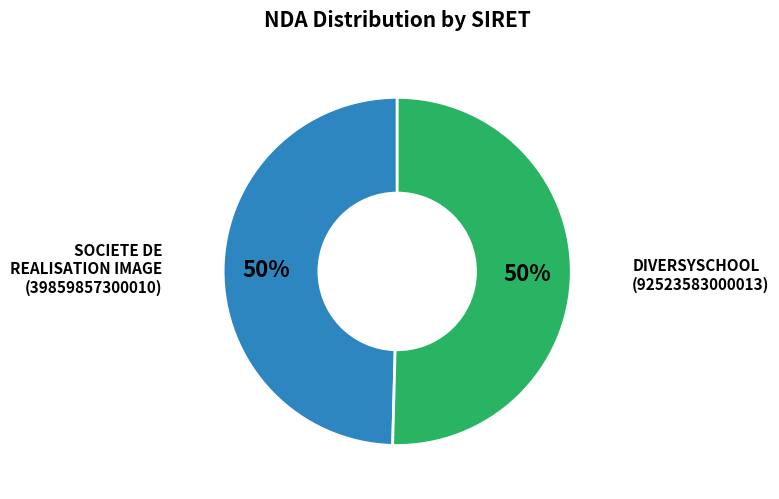

To the nearest percent, what is the average slice percentage?

50%